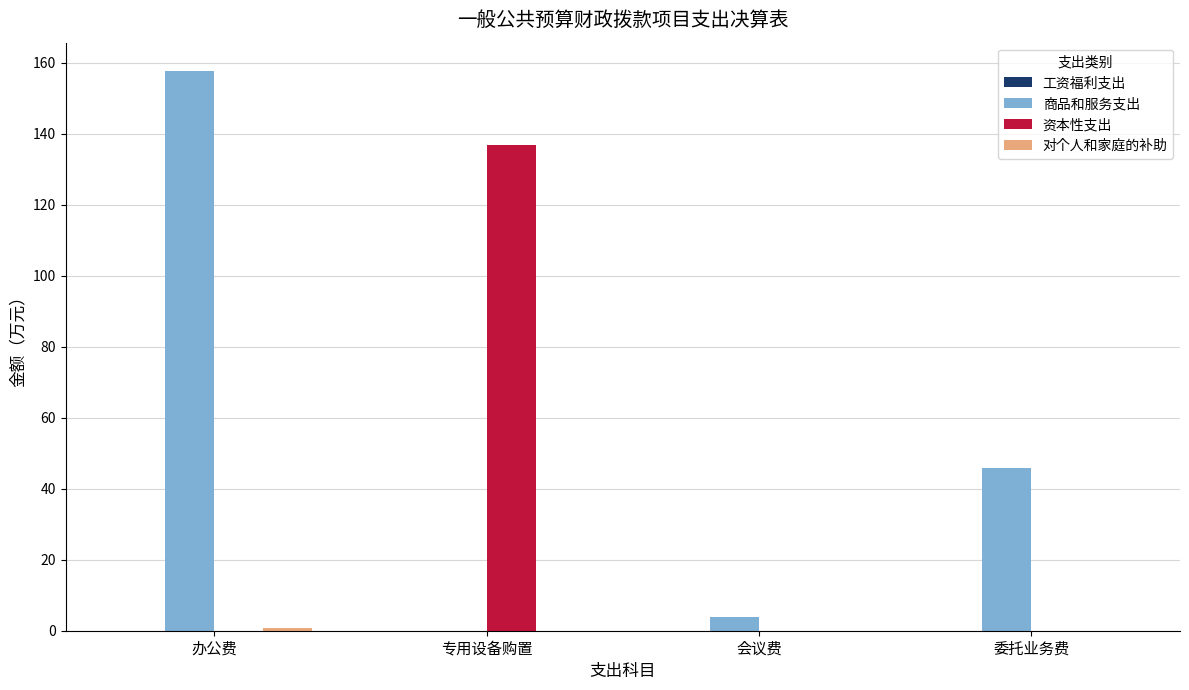

The 商品和服务支出 series shows 3.8 at 会议费. True or false?

True